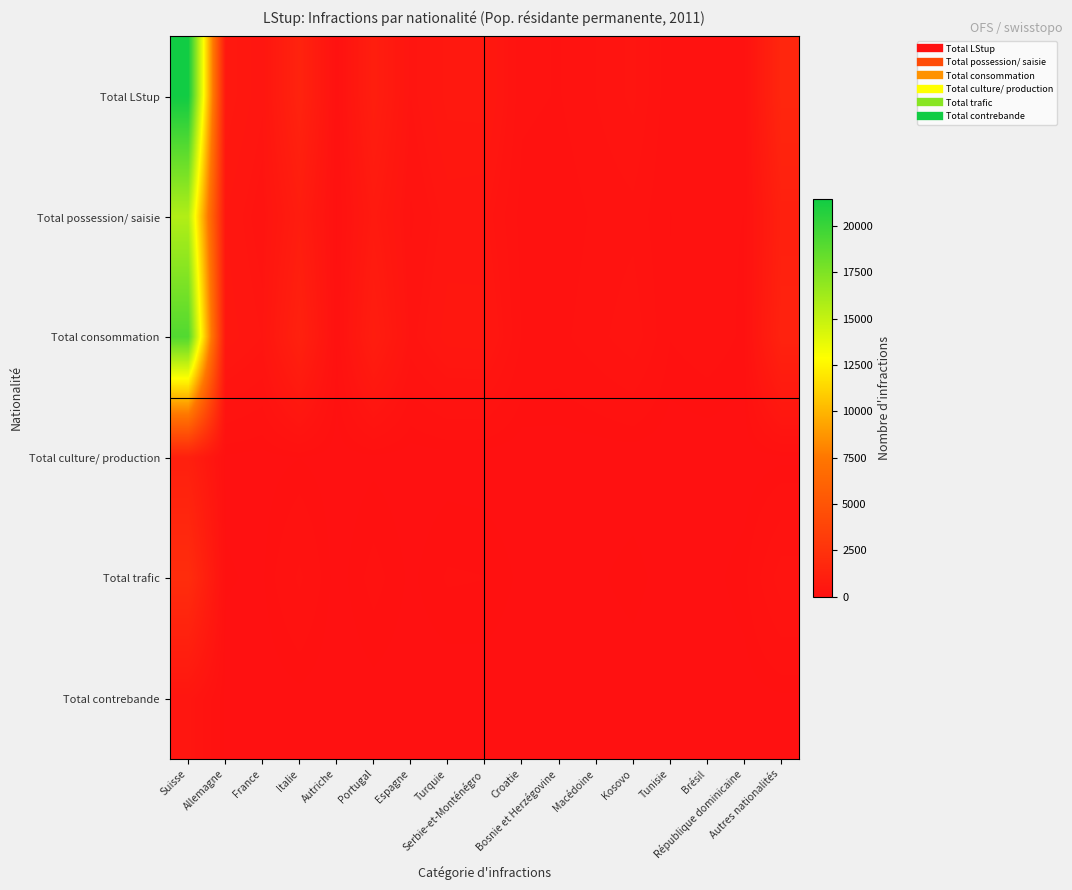

How many data points does each series have?

17